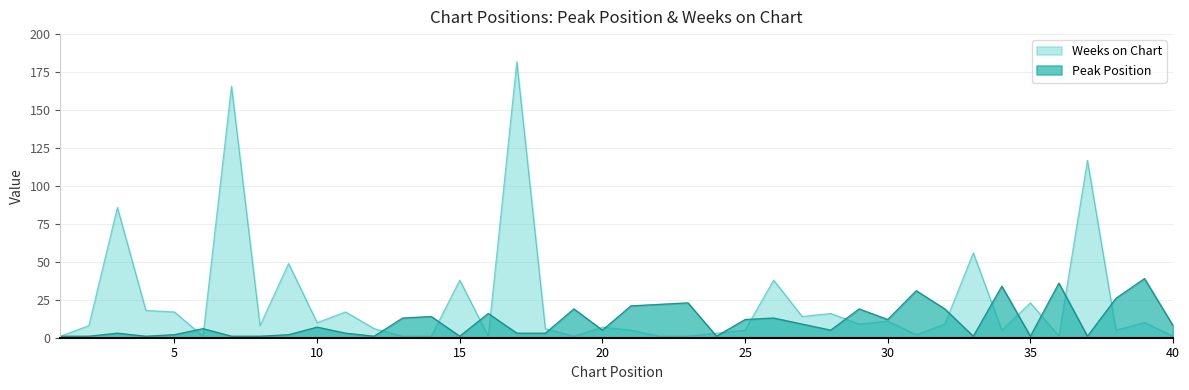

At which label does Weeks on Chart reach its minimum?

1